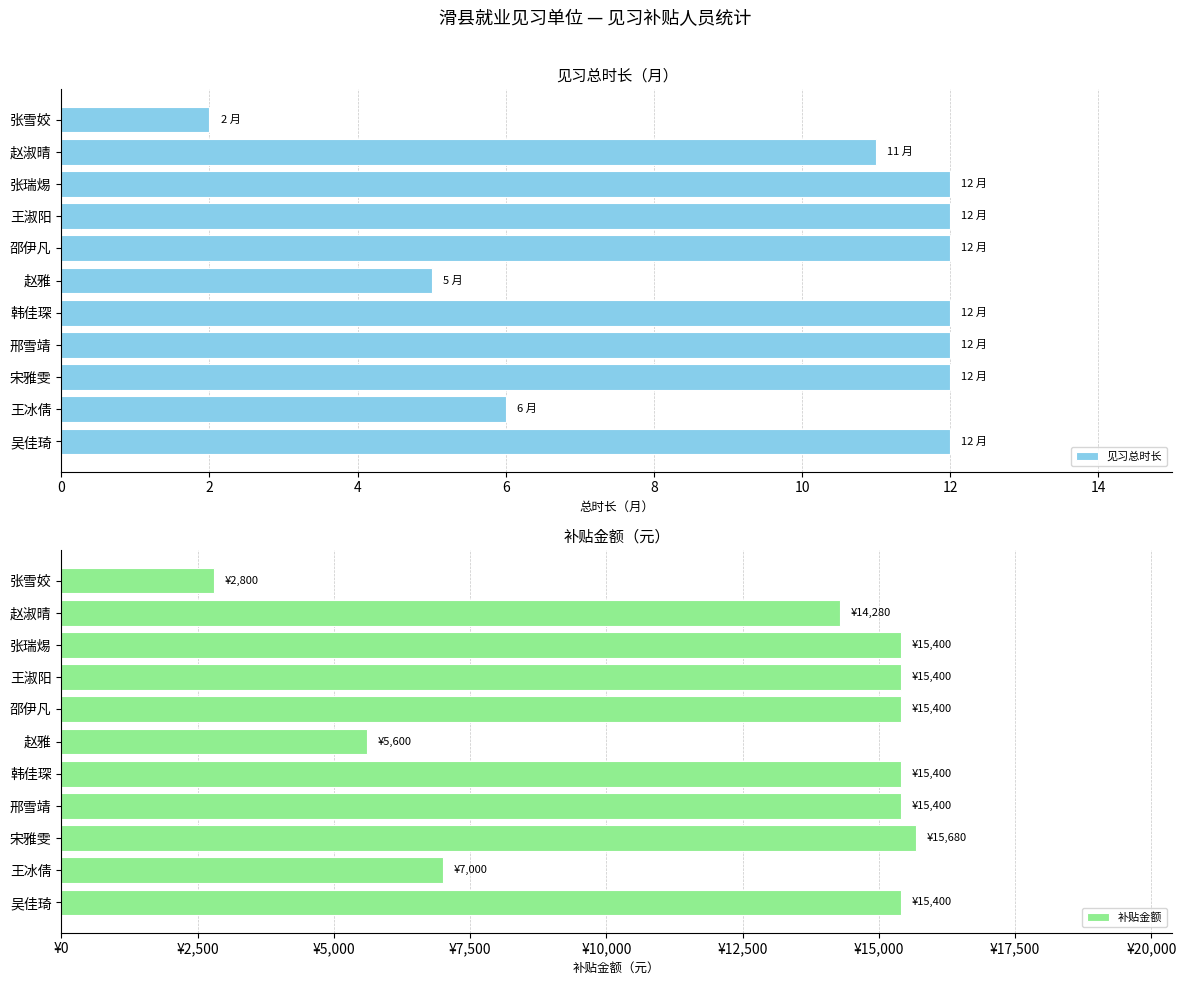

Reading left to right, list all the values displayed in this chart.

见习总时长: 12	6	12	12	12	5	12	12	12	11	2
补贴金额: 15400	7000	15680	15400	15400	5600	15400	15400	15400	14280	2800